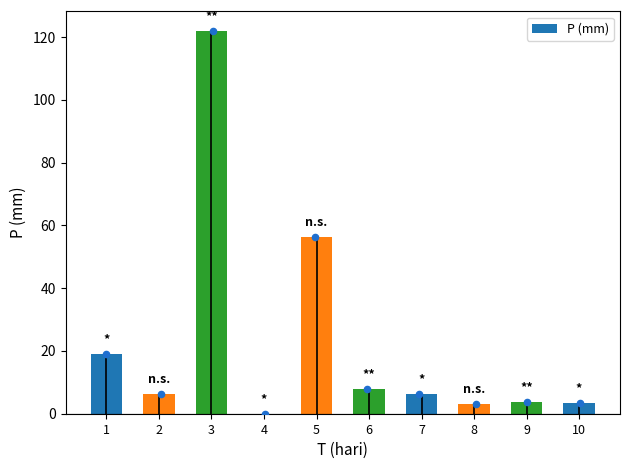

Approximately how many times larger is the value at 7 compared to 8?

2.0